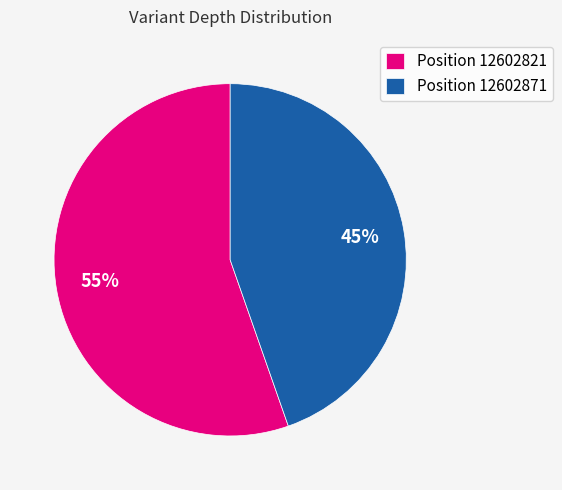

Which has a higher value, Position 12602871 or Position 12602821?

Position 12602821